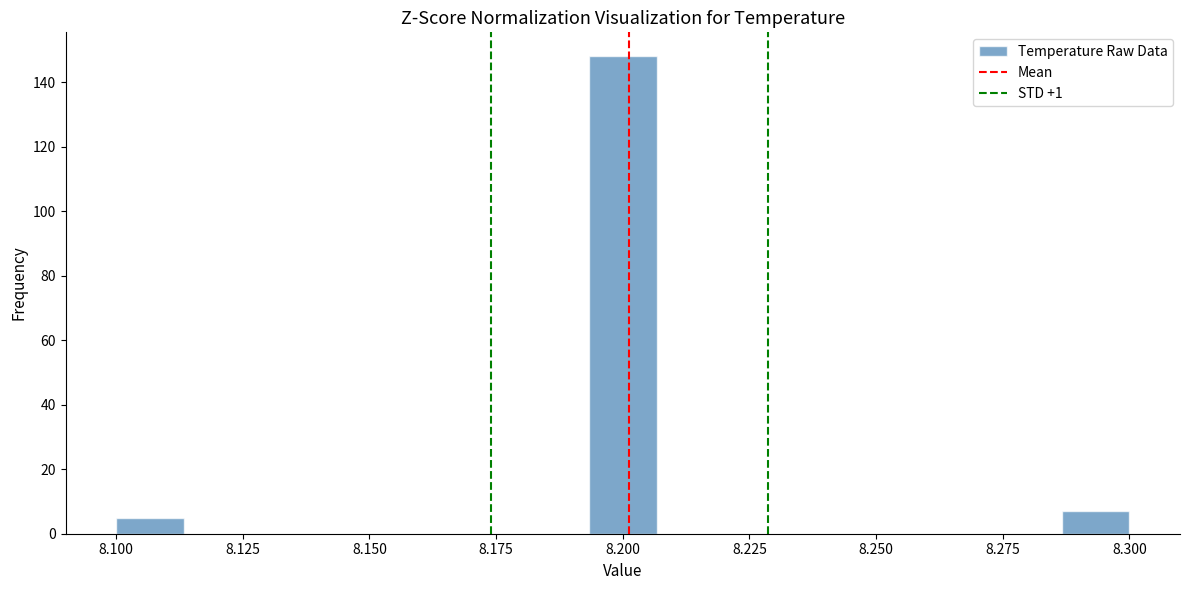

Read against the x-axis, roughly where is the centre of the tallest bar?

8.200